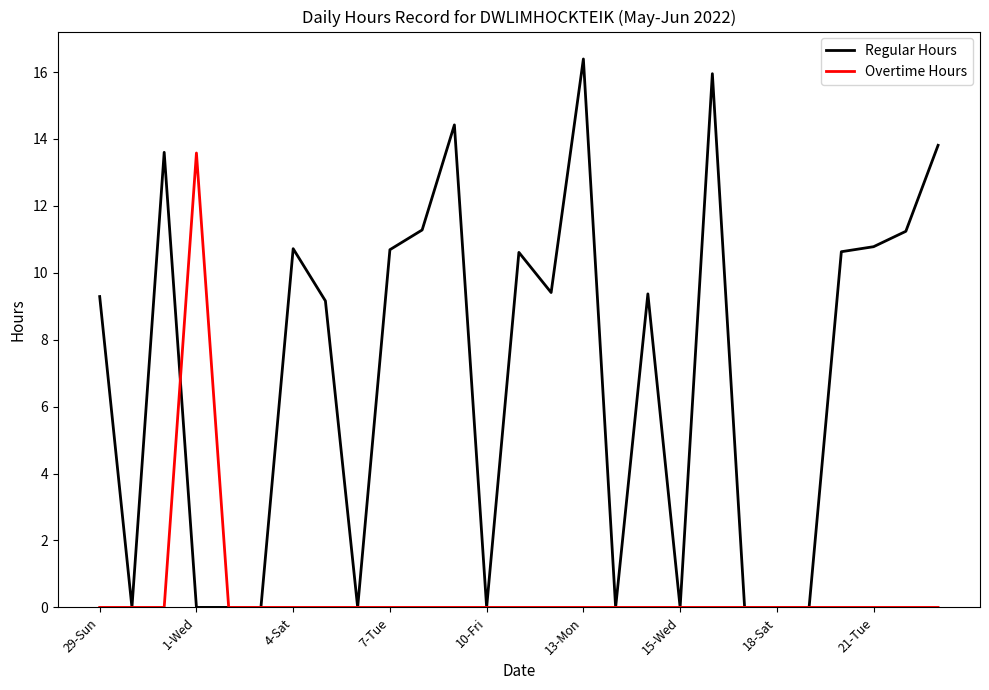

List the series in order of their peak value, lowest first.

Overtime Hours, Regular Hours